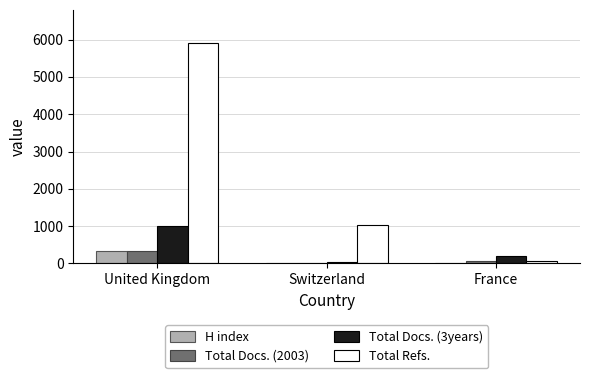

Which series has the largest total across all categories?

Total Refs.